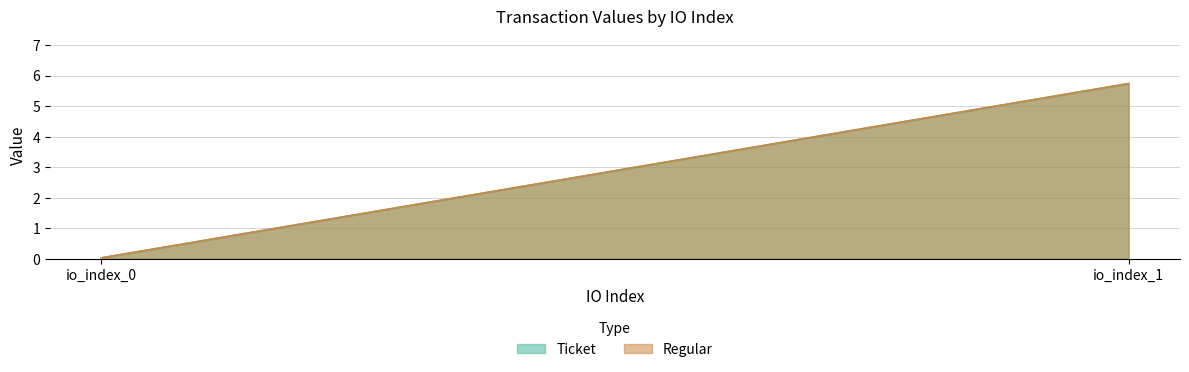

What are all the series names shown in the legend?

Ticket, Regular